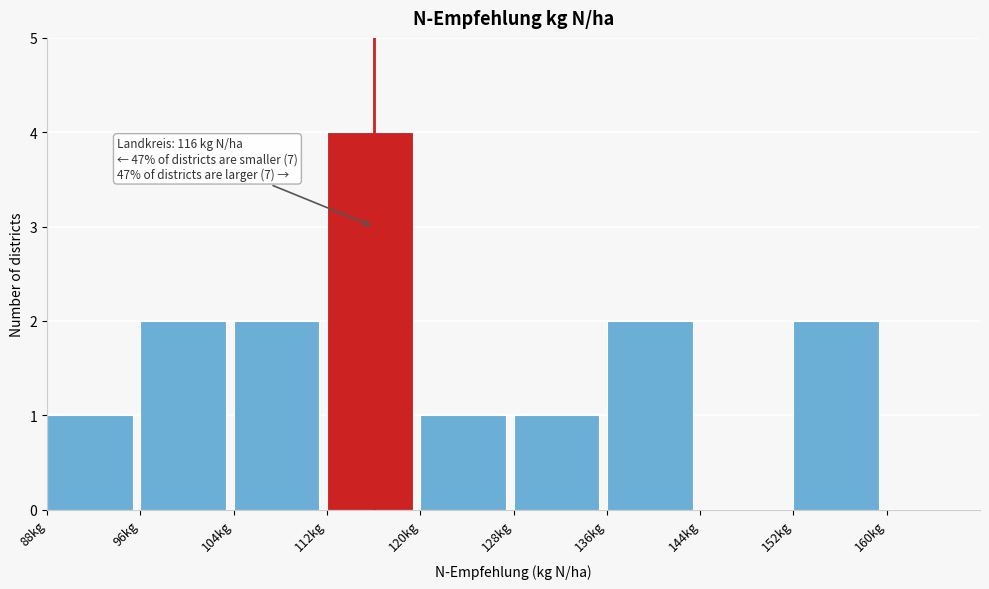

Which range on the x-axis has the tallest bar?

112 to 120